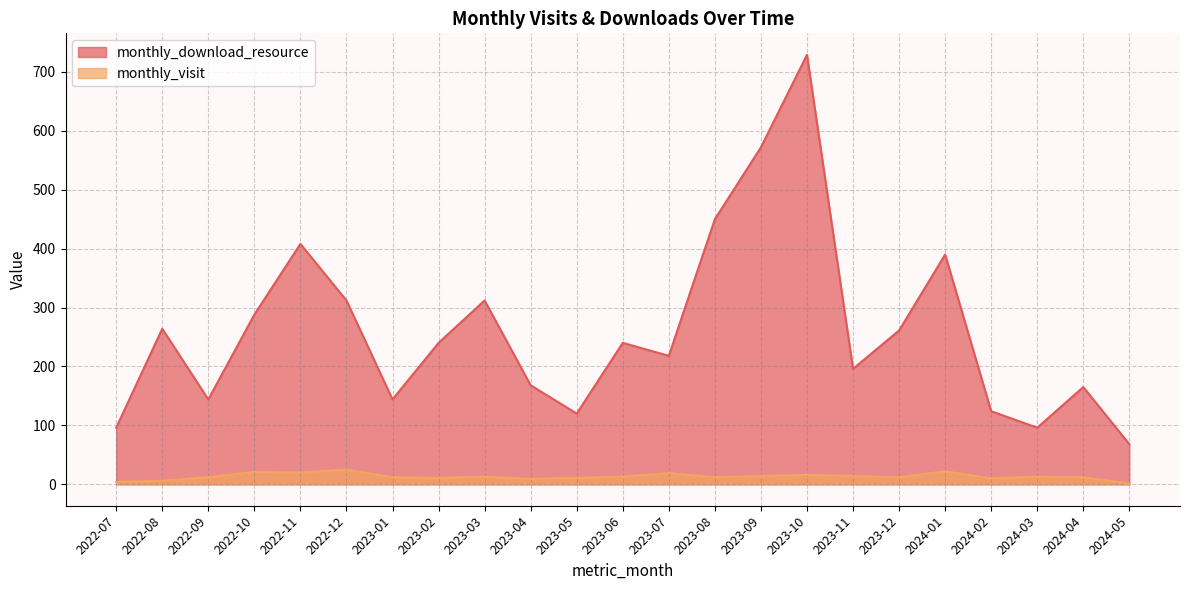

Rank the categories by monthly_visit value from highest to lowest.

2022-12, 2024-01, 2022-10, 2022-11, 2023-07, 2023-10, 2023-09, 2023-11, 2023-03, 2023-06, 2024-03, 2022-09, 2023-01, 2023-08, 2023-12, 2024-04, 2023-02, 2023-05, 2024-02, 2023-04, 2022-08, 2022-07, 2024-05